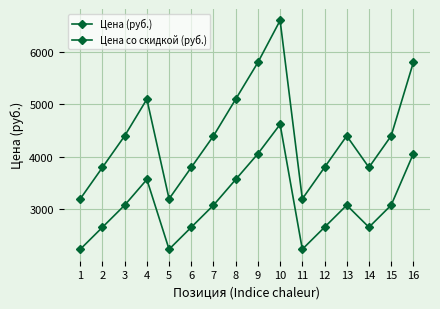

The Цена со скидкой (руб.) series shows 3080 at 3. True or false?

True